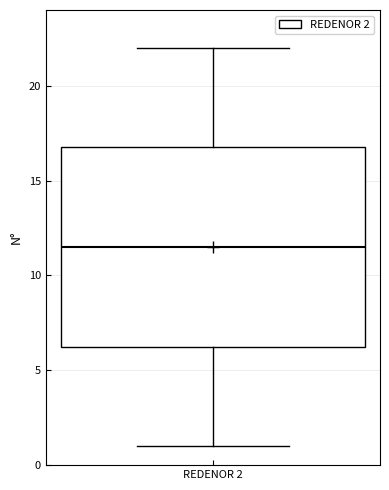

Transcribe this box plot: give where the median line is, the range the box spans, and where the two whiskers end, as read against the y-axis. The values are not printed on the chart, so give them approximately, as read against the axis.

median 11.5, box 6.5 to 17.0, whiskers 1.0 to 22.0